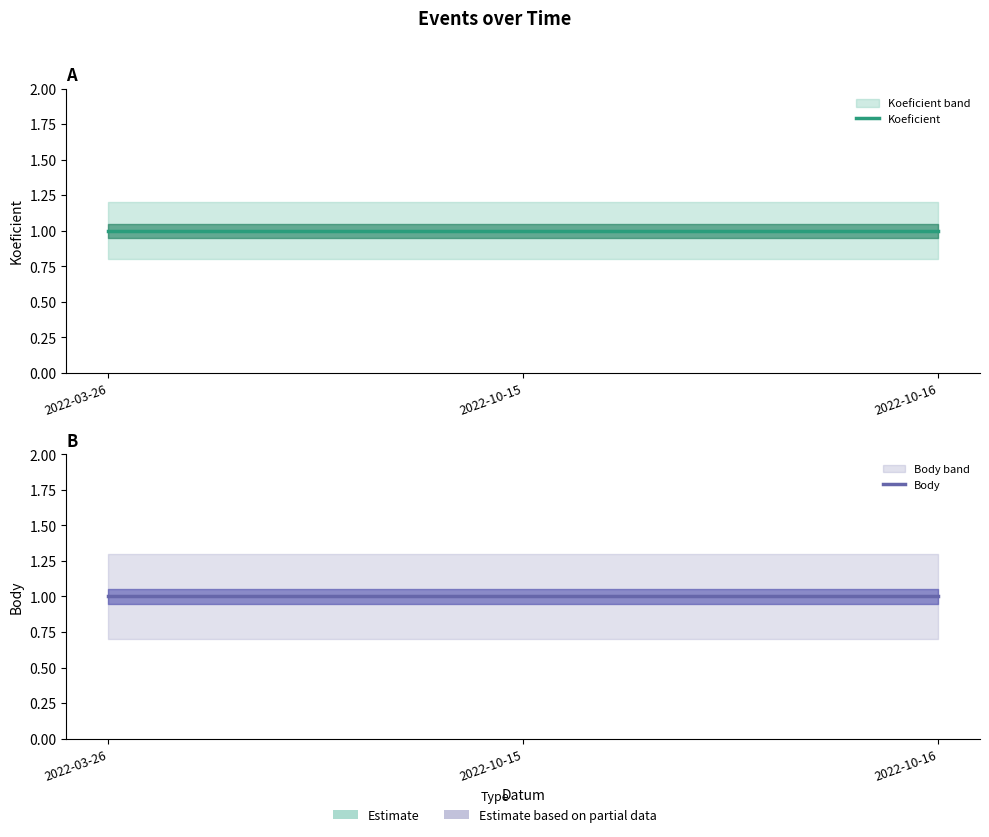

Which series changed the most between 2022-03-26 and 2022-10-15?

Koeficient